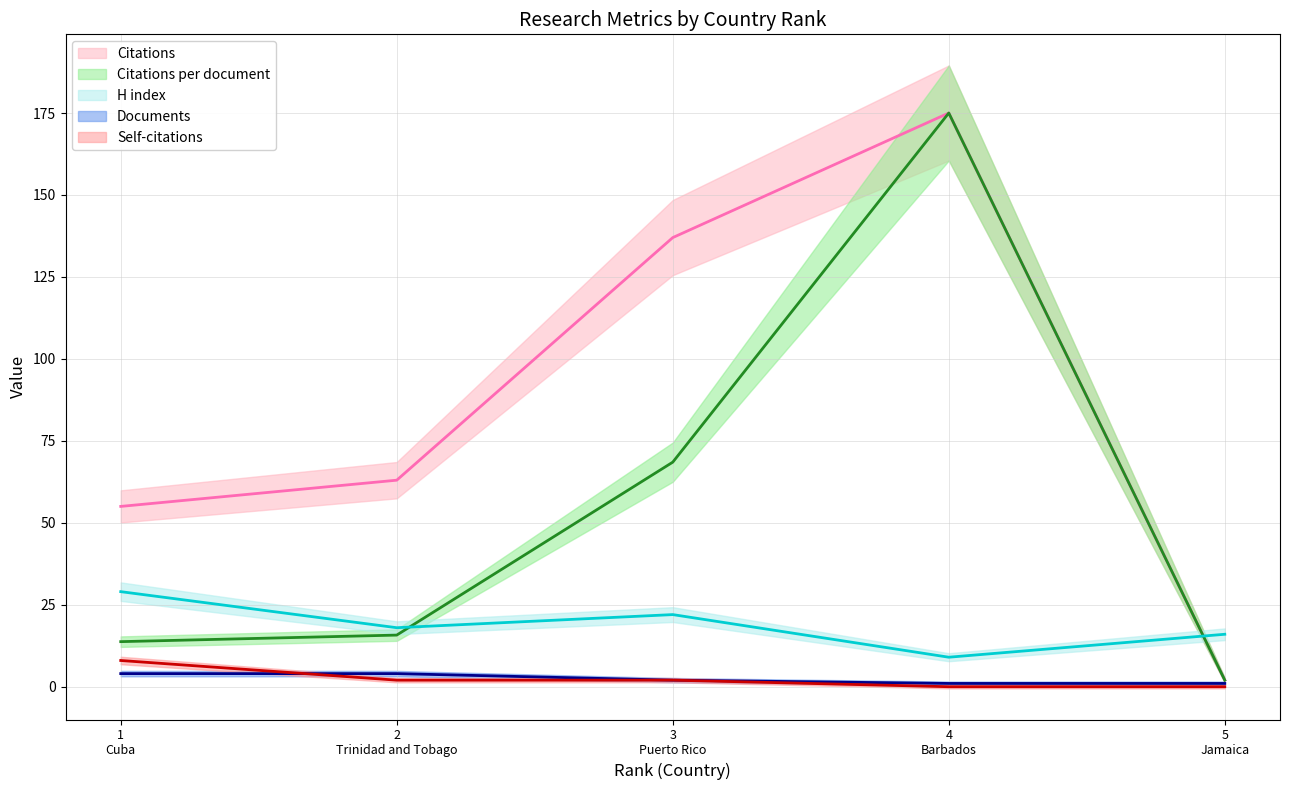

What is the total value across all series at 4 Barbados?

360.0